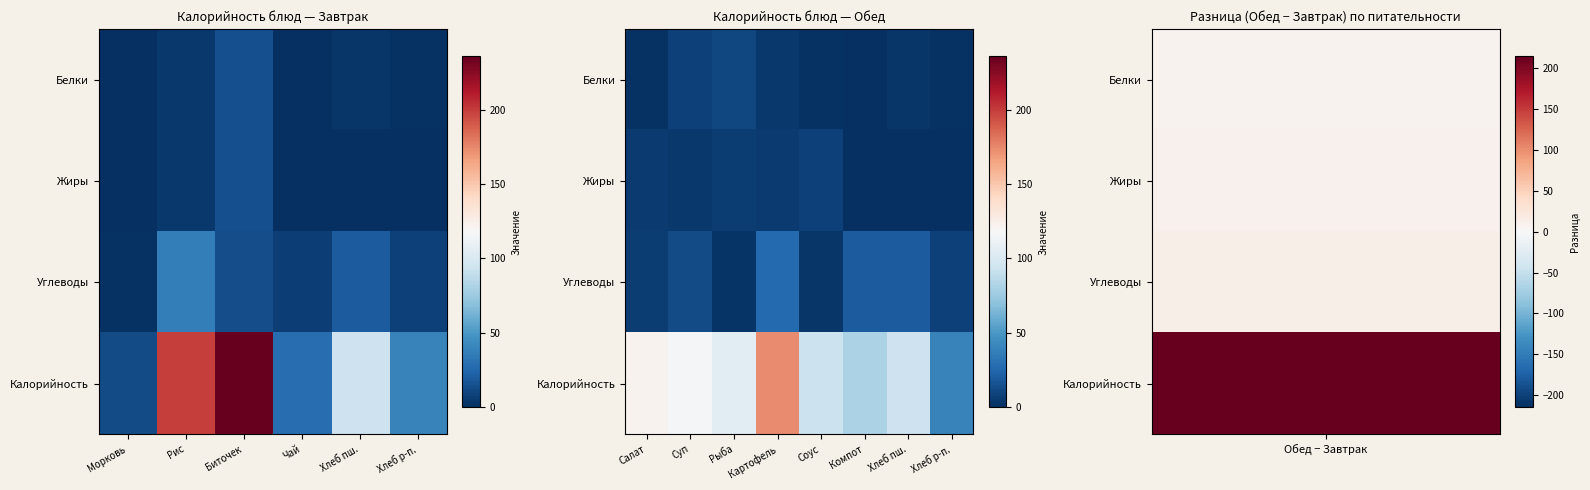

The value of Белки at Хлеб пш. is 5.0. True or false?

False